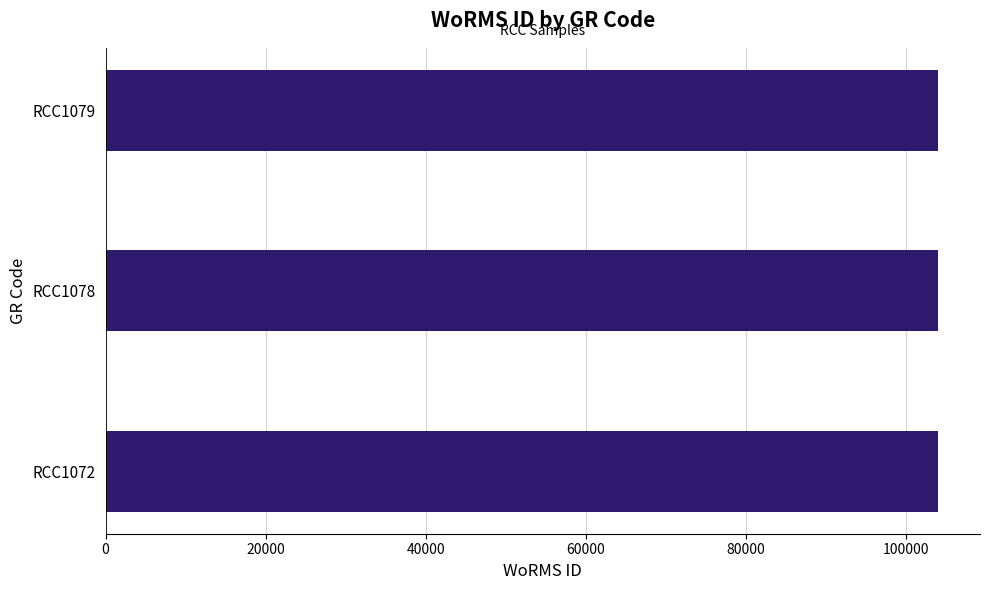

What is the sum of all values?

311998